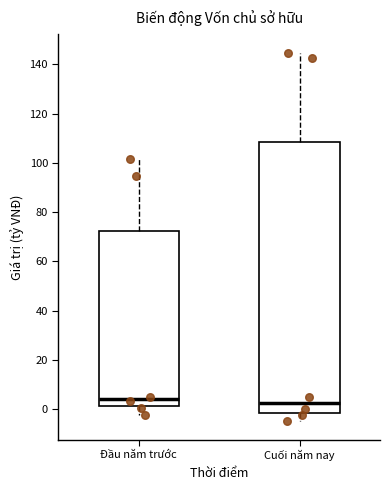

Where is the upper edge of the box for Cuối năm nay on the y-axis? The values are not printed on the chart, so give them approximately, as read against the axis.

108